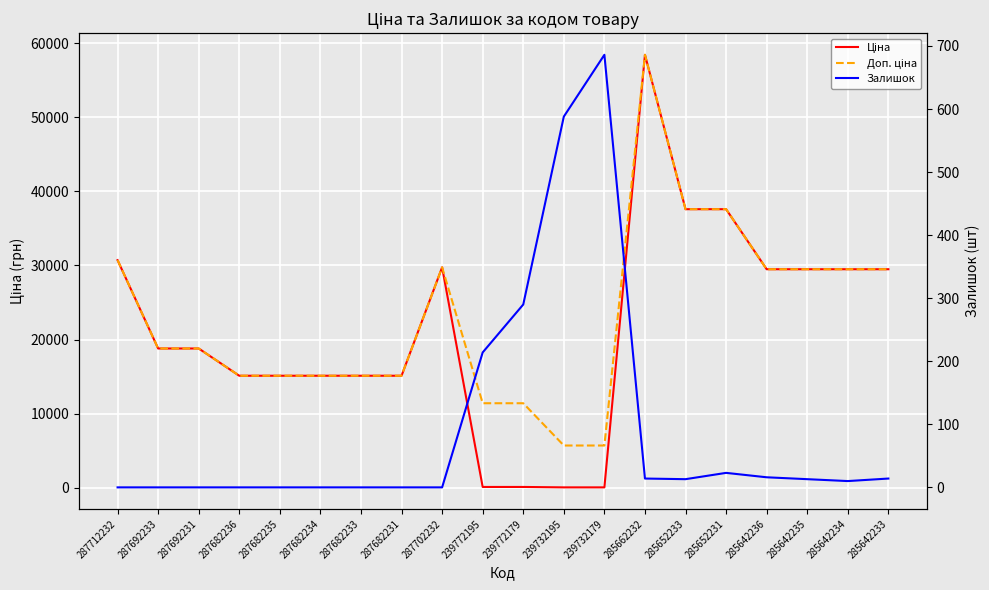

Reading left to right, transcribe all the data shown in this chart.

Ціна: 287712232=30717.1	287692233=18796.8	287692231=18796.8	287682236=15120.0	287682235=15120.0	287682234=15120.0	287682233=15120.0	287682231=15120.0	287702232=29747.2	239772195=114.1	239772179=114.1	239732195=57.0	239732179=57.0	285662232=58426.5	285652233=37593.6	285652231=37593.6	285642236=29491.5	285642235=29491.5	285642234=29491.5	285642233=29491.5
Доп. ціна: 287712232=30717.1	287692233=18796.8	287692231=18796.8	287682236=15120.0	287682235=15120.0	287682234=15120.0	287682233=15120.0	287682231=15120.0	287702232=29747.2	239772195=11410.0	239772179=11410.0	239732195=5705.0	239732179=5705.0	285662232=58426.5	285652233=37593.6	285652231=37593.6	285642236=29491.5	285642235=29491.5	285642234=29491.5	285642233=29491.5
Залишок: 287712232=0.0	287692233=0.0	287692231=0.0	287682236=0.0	287682235=0.0	287682234=0.0	287682233=0.0	287682231=0.0	287702232=0.0	239772195=214.0	239772179=290.0	239732195=588.0	239732179=686.0	285662232=14.0	285652233=13.0	285652231=23.0	285642236=16.0	285642235=13.0	285642234=10.0	285642233=14.0